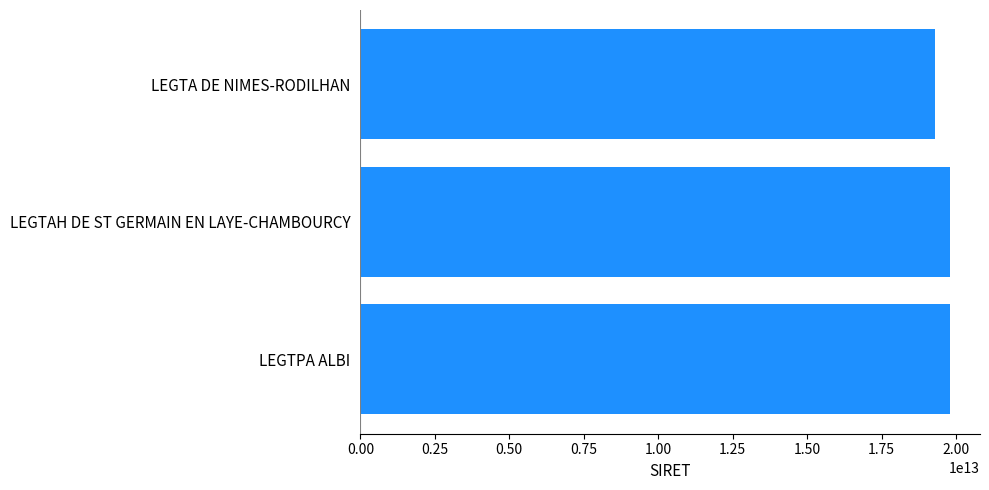

Which label corresponds to the smallest value in the chart?

LEGTA DE NIMES-RODILHAN